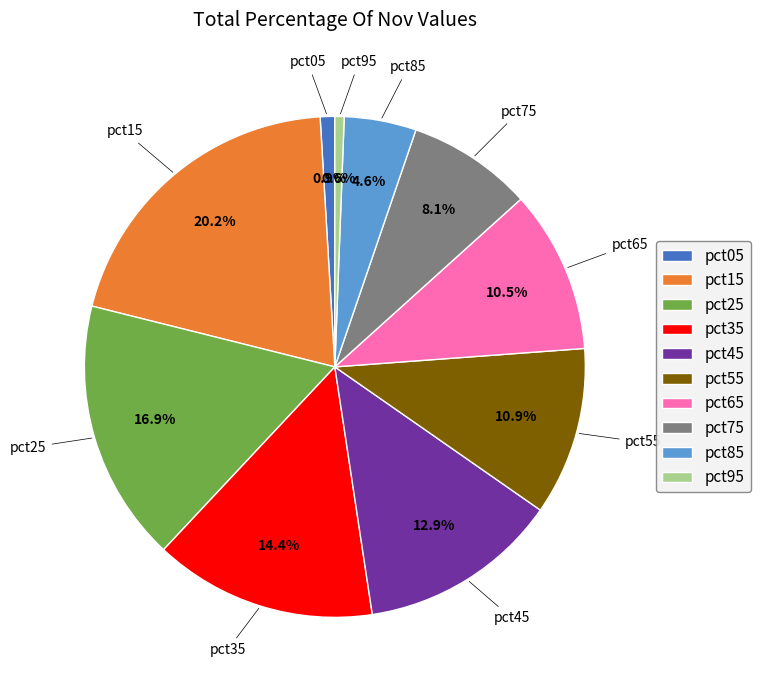

Combined, do pct25 and pct55 account for over 50%?

No